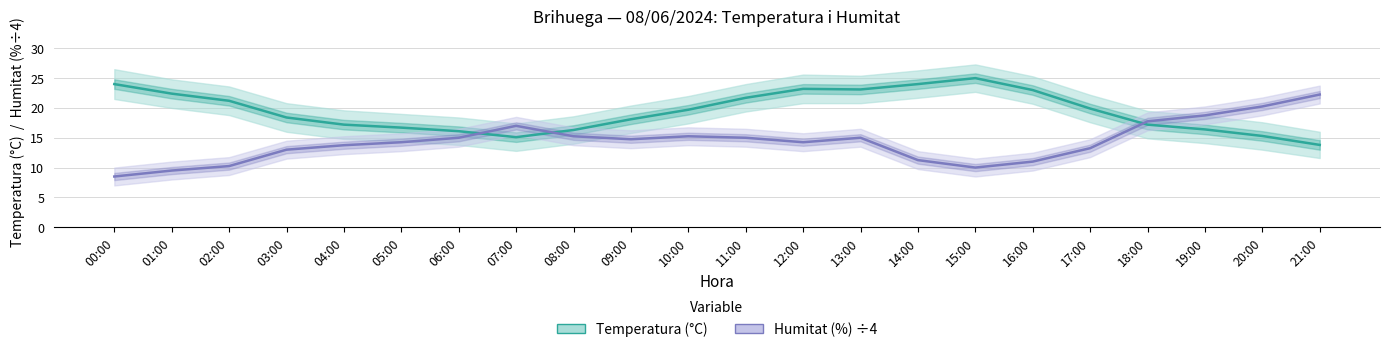

How many data points in Humitat (%) are above 14?

13